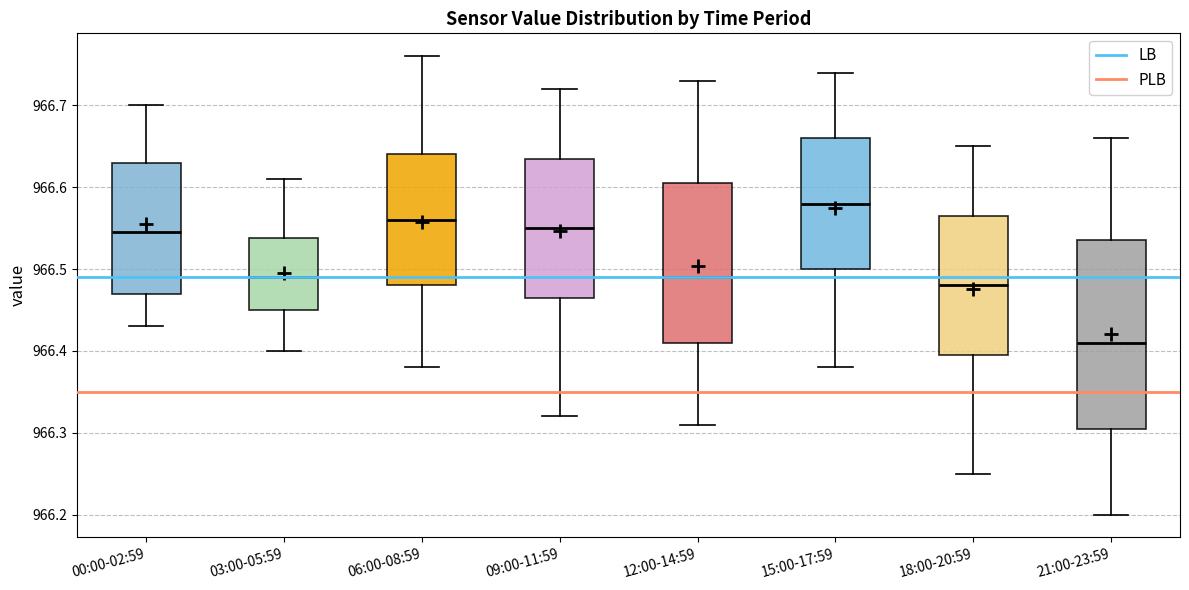

Where does the median line of the box for 15:00-17:59 sit on the y-axis? The values are not printed on the chart, so give them approximately, as read against the axis.

966.58